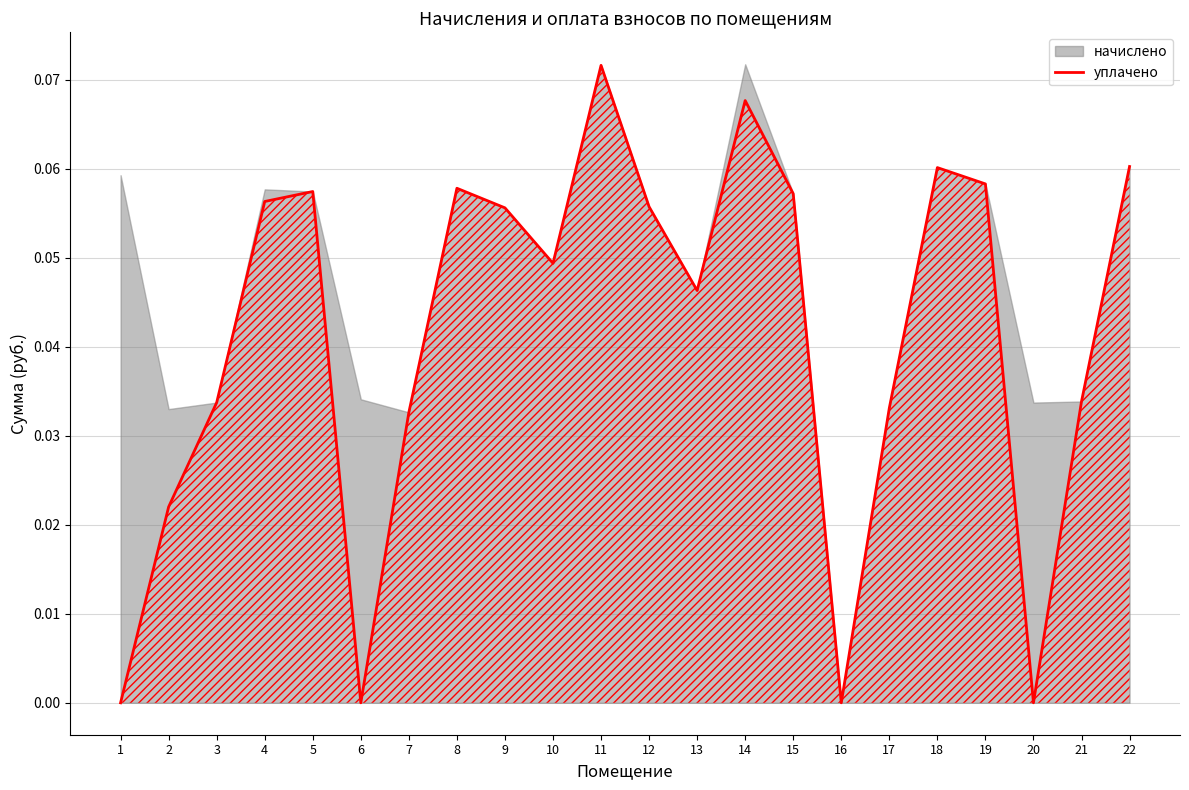

What is the sum of all values?

0.9